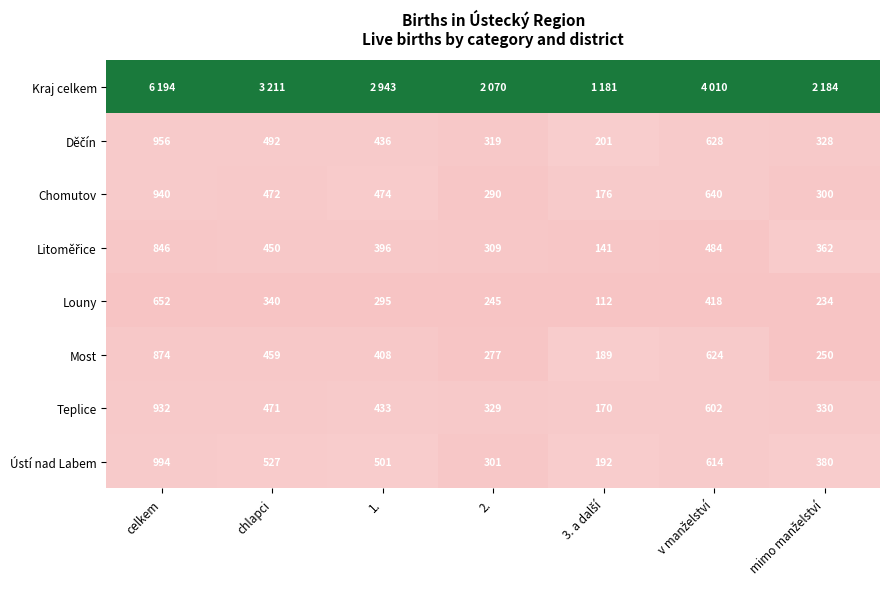

What is the difference between the maximum and minimum values in the Most series?

685